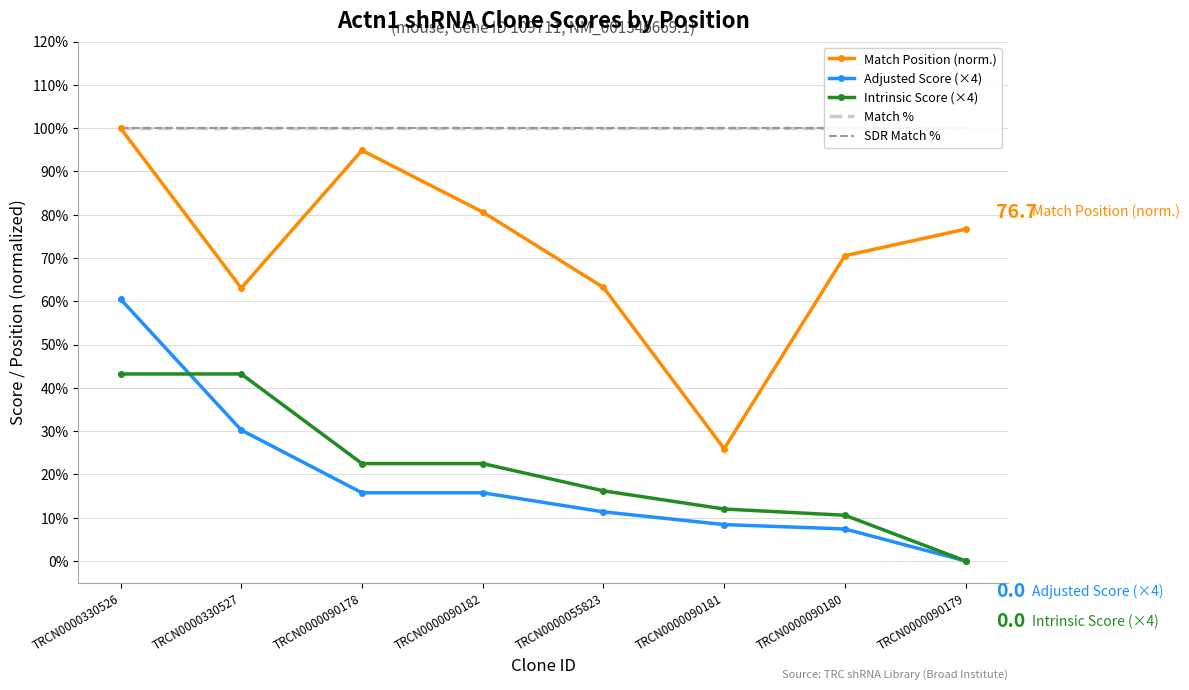

List the labels in order of Match % value, smallest first.

TRCN0000330526, TRCN0000330527, TRCN0000090178, TRCN0000090182, TRCN0000055823, TRCN0000090181, TRCN0000090180, TRCN0000090179